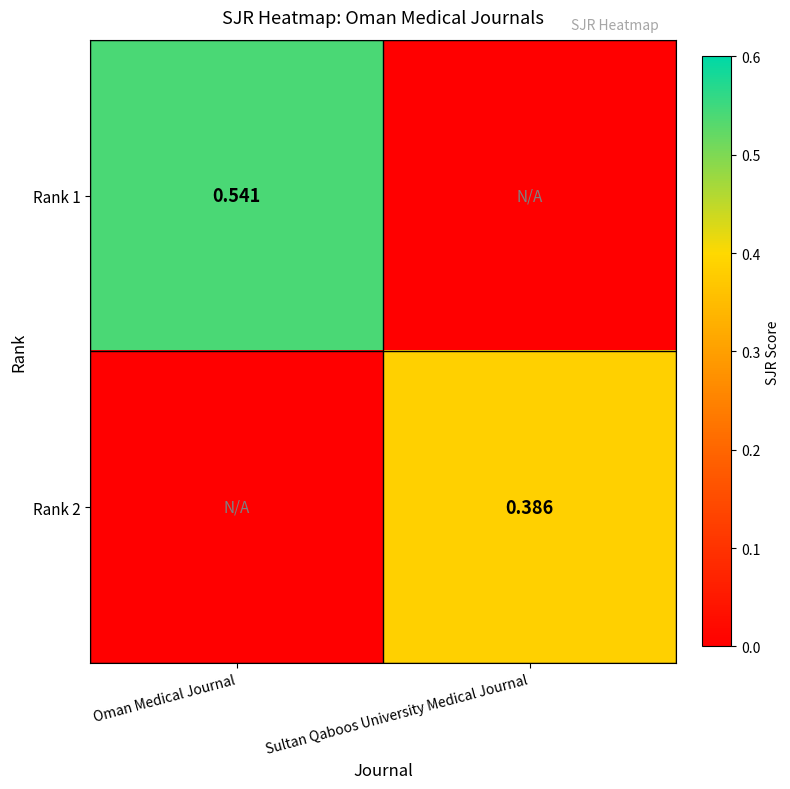

What is the total value across all series at Sultan Qaboos University Medical Journal?

0.4